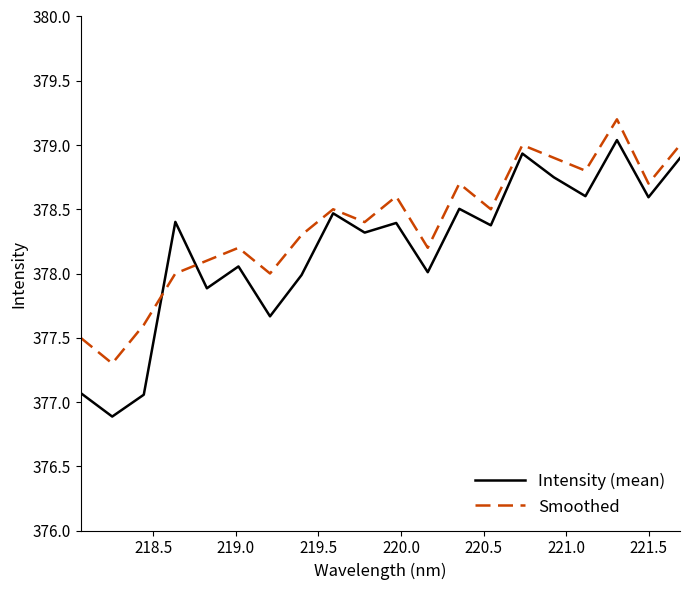

Which series has the largest total across all categories?

Smoothed